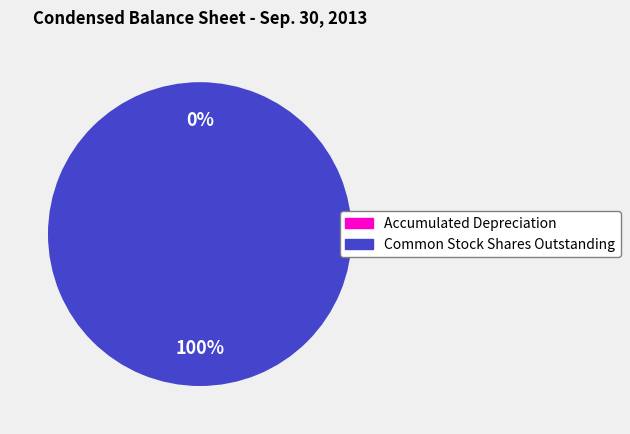

True or false: Common Stock Shares Outstanding accounts for 92% of the total.

False